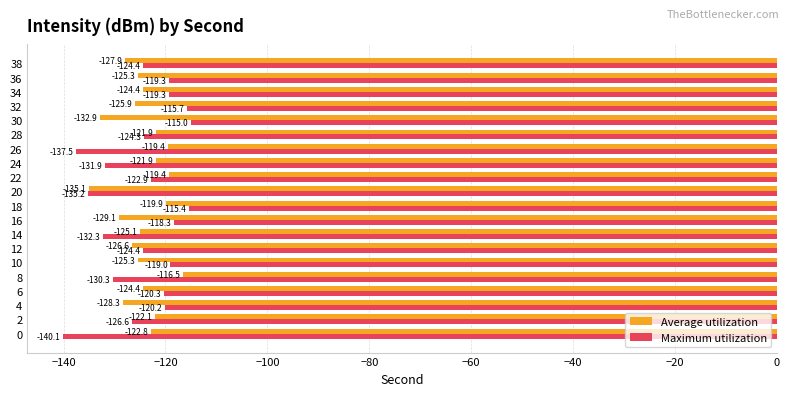

The value of Maximum utilization at 36 is -119.3. True or false?

True